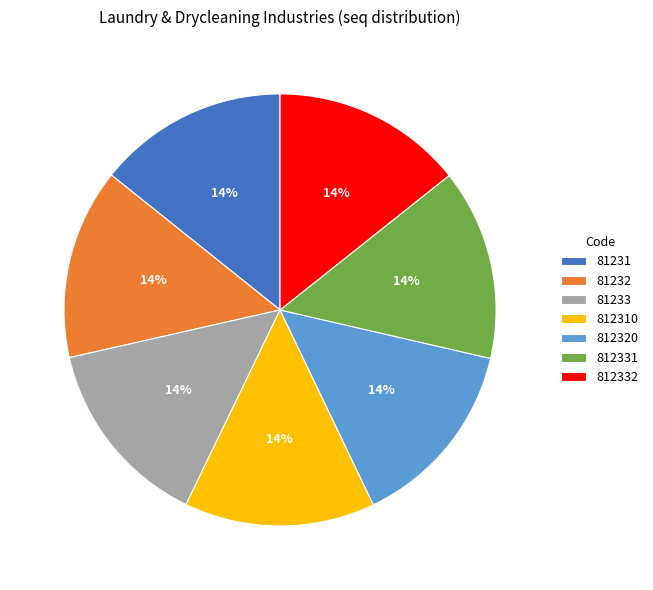

The 812310 slice represents 14% of the pie. True or false?

True